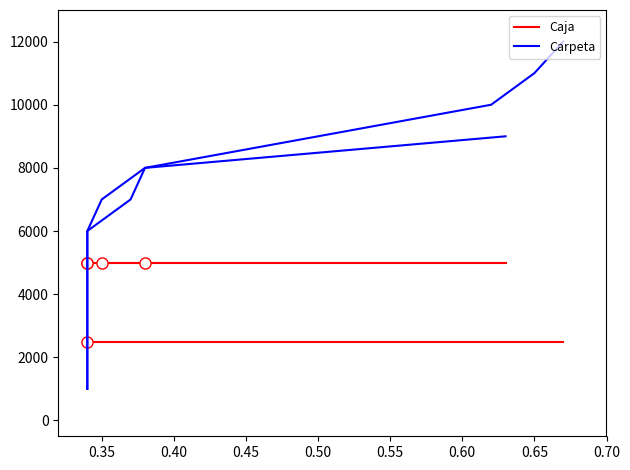

What is the label of the 8th point from the right?

0.50